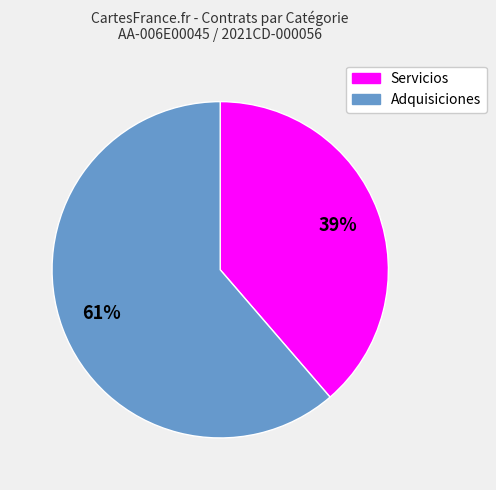

To the nearest percent, what is the average slice percentage?

50%